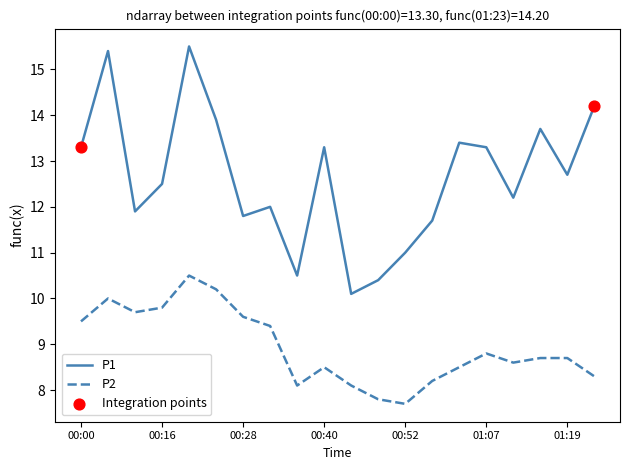

Which series has the largest total across all categories?

P1